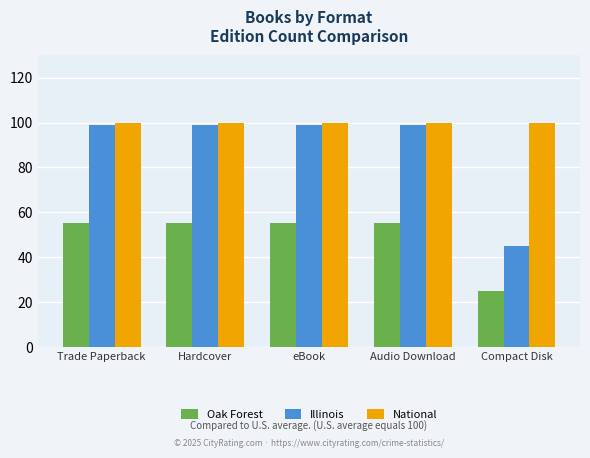

What value does the Illinois series have at Compact Disk?

45